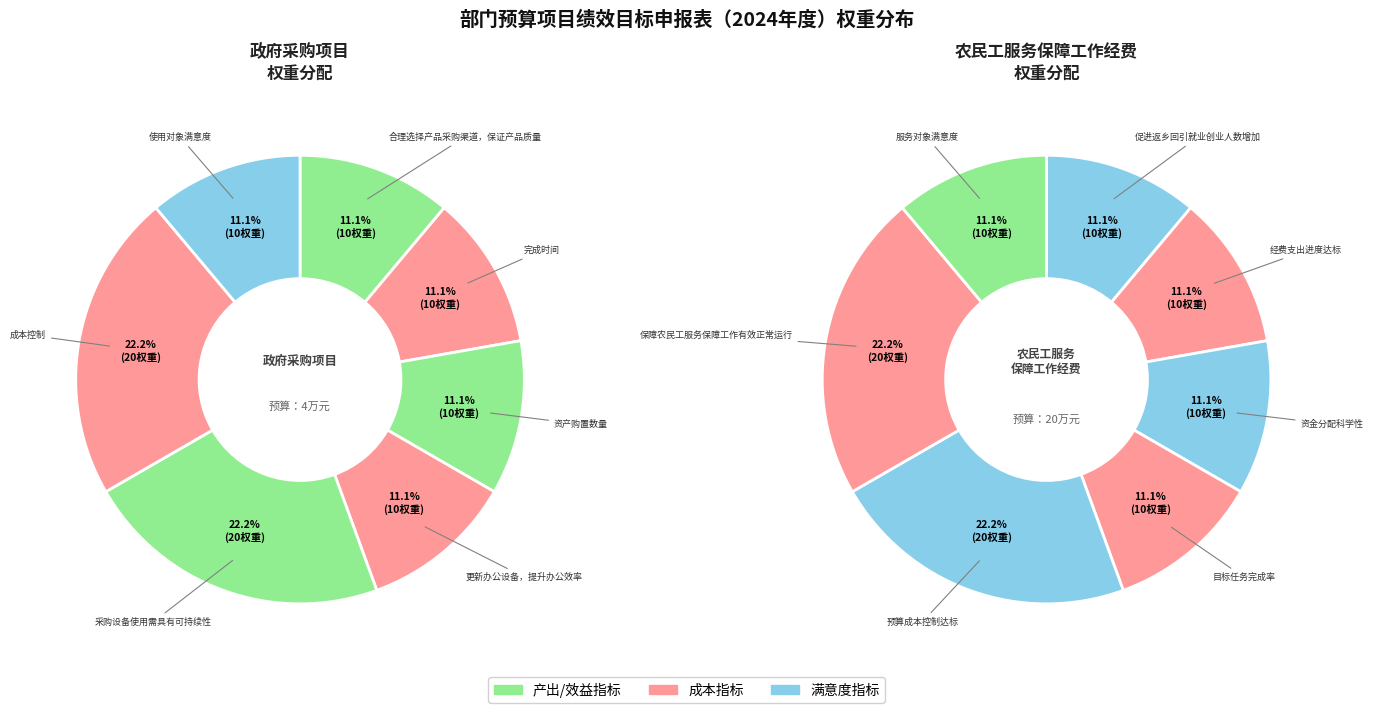

To the nearest percent, what is the average slice percentage?

14%